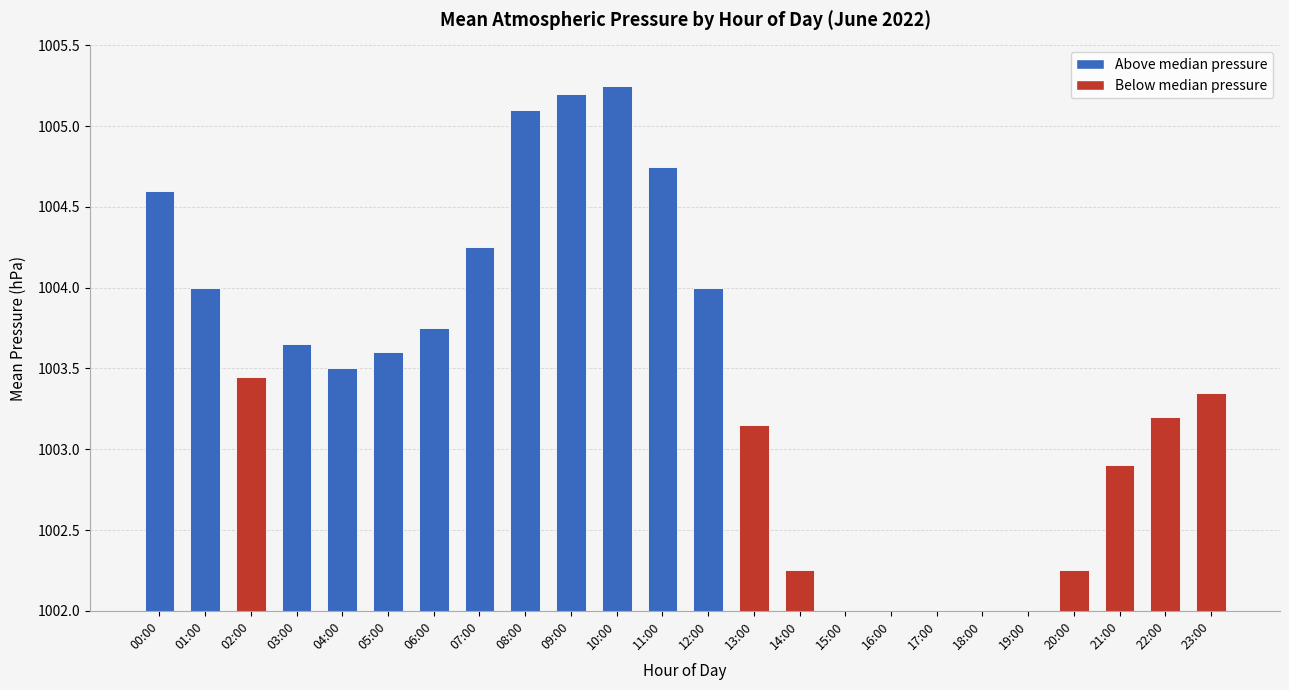

What is the label of the 14th bar from the left?

13:00